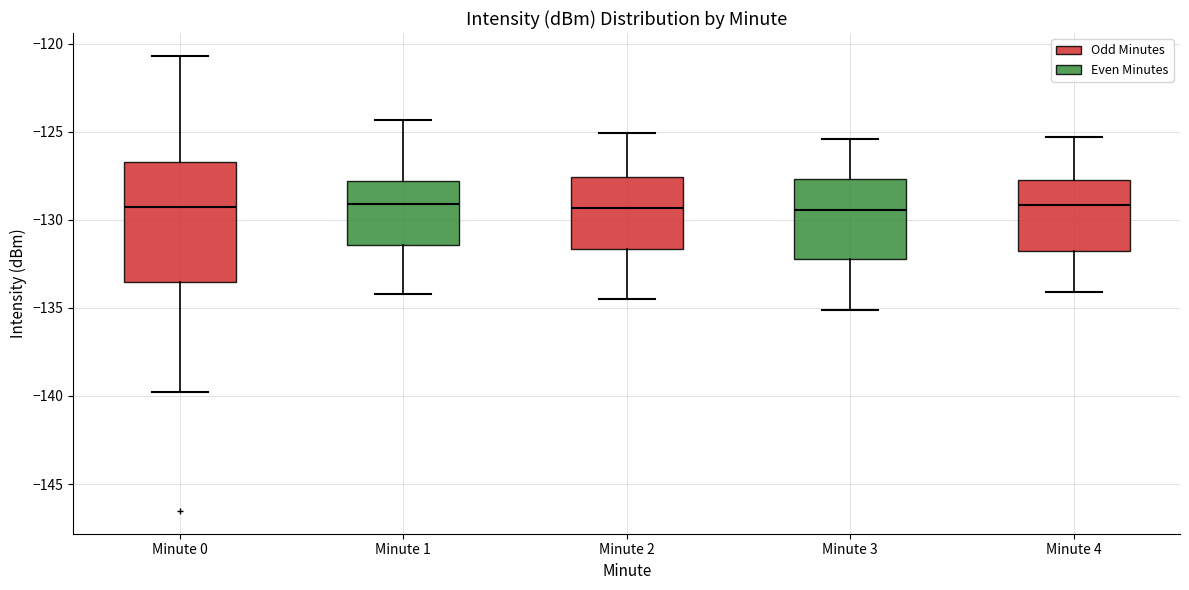

Reading left to right, transcribe this box plot: for each box, give where its median line is, the range the box spans, and where its two whiskers end, as read against the y-axis. The values are not printed on the chart, so give them approximately, as read against the axis.

Minute 0: median -129.5, box -133.5 to -126.5, whiskers -140.0 to -120.5
Minute 1: median -129.0, box -131.5 to -128.0, whiskers -134.0 to -124.5
Minute 2: median -129.5, box -131.5 to -127.5, whiskers -134.5 to -125.0
Minute 3: median -129.5, box -132.0 to -127.5, whiskers -135.0 to -125.5
Minute 4: median -129.0, box -132.0 to -127.5, whiskers -134.0 to -125.5